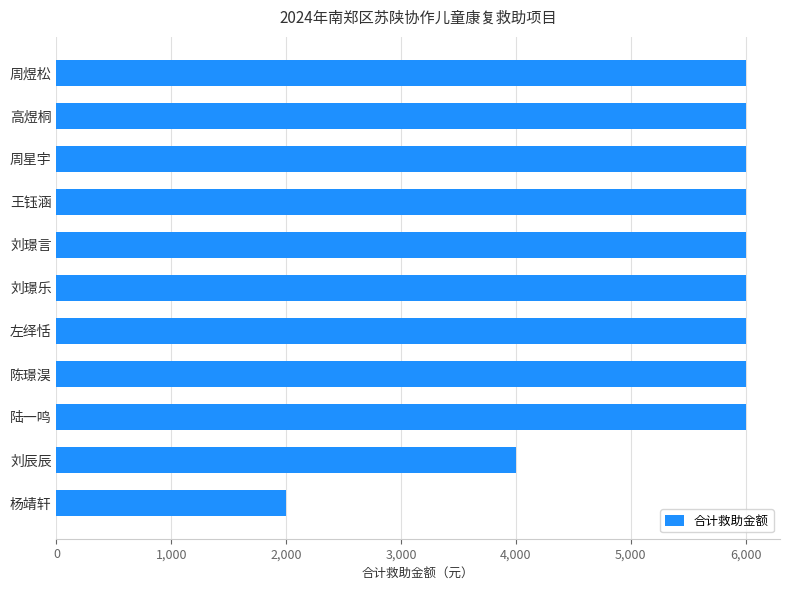

What is the approximate value at 刘辰辰?

4000